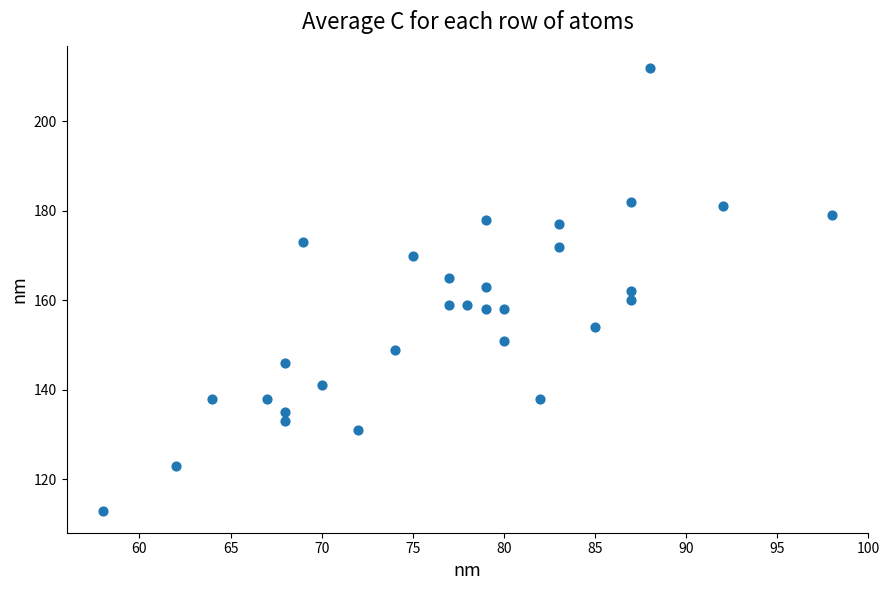

What is the range of X values (max minus min)?

40